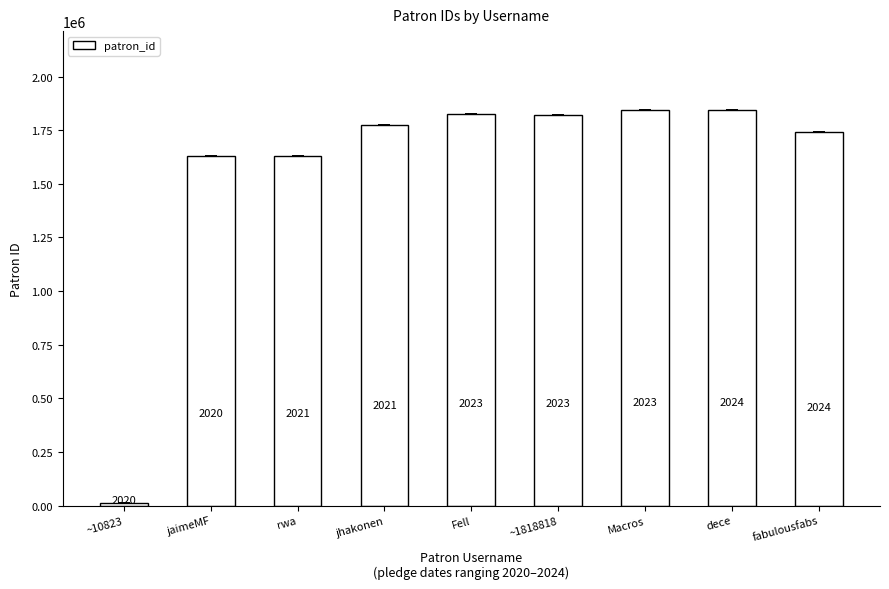

How many bars are there in total?

9